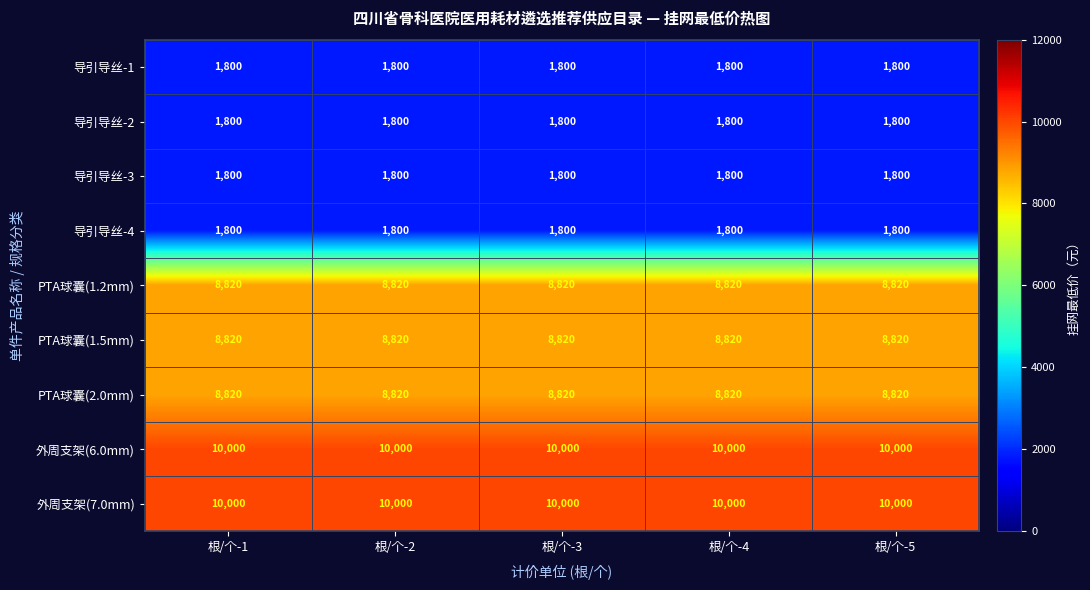

What value does the 导引导丝-2 series have at 根/个-3?

1800